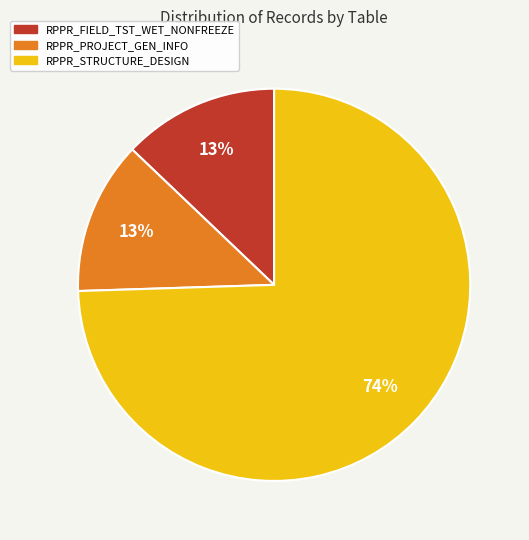

Does RPPR_PROJECT_GEN_INFO account for over 50% of the chart?

No